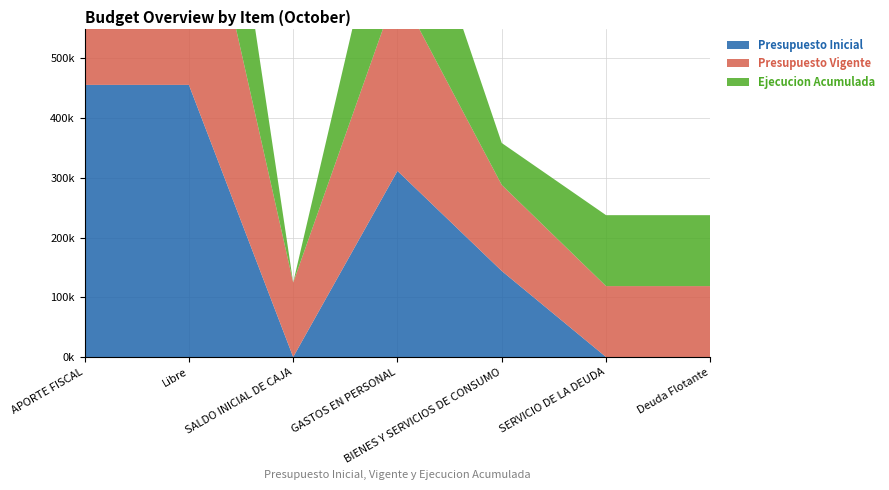

Reading left to right, what are all the values shown in this chart?

Presupuesto Inicial: 455767	455767	0	311670	144097	0	0
Presupuesto Vigente: 444754	444754	124727	306589	144097	118795	118795
Ejecucion Acumulada: 389630	389630	0	255443	70223	118794	118794